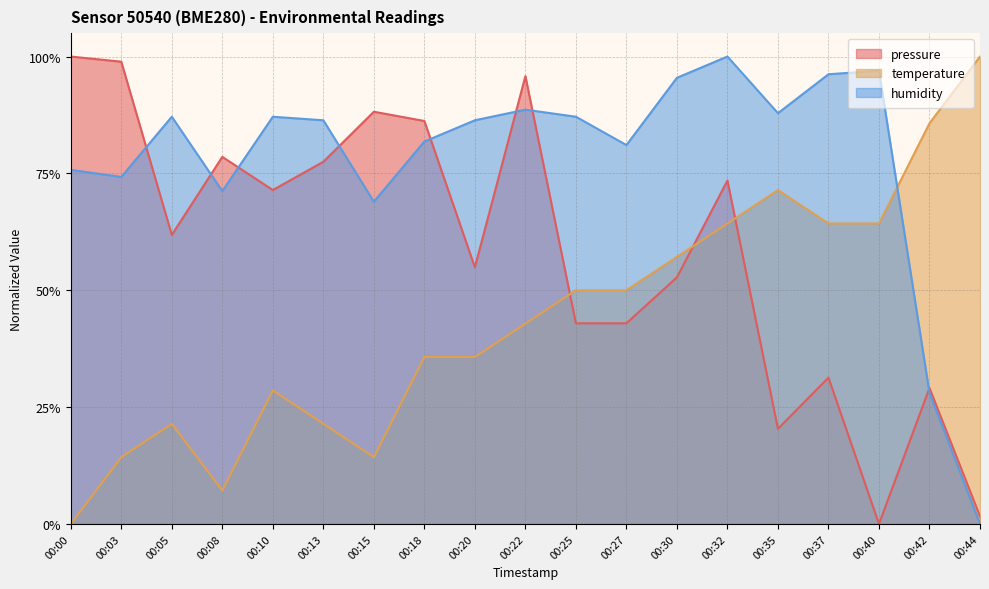

The value of humidity at 00:22 is 0.9. True or false?

True